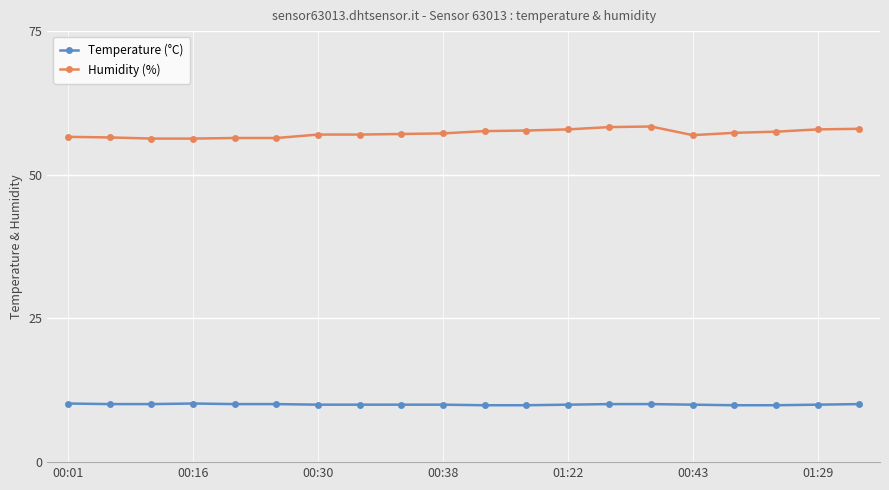

Which series has the widest spread of values?

Humidity (%)